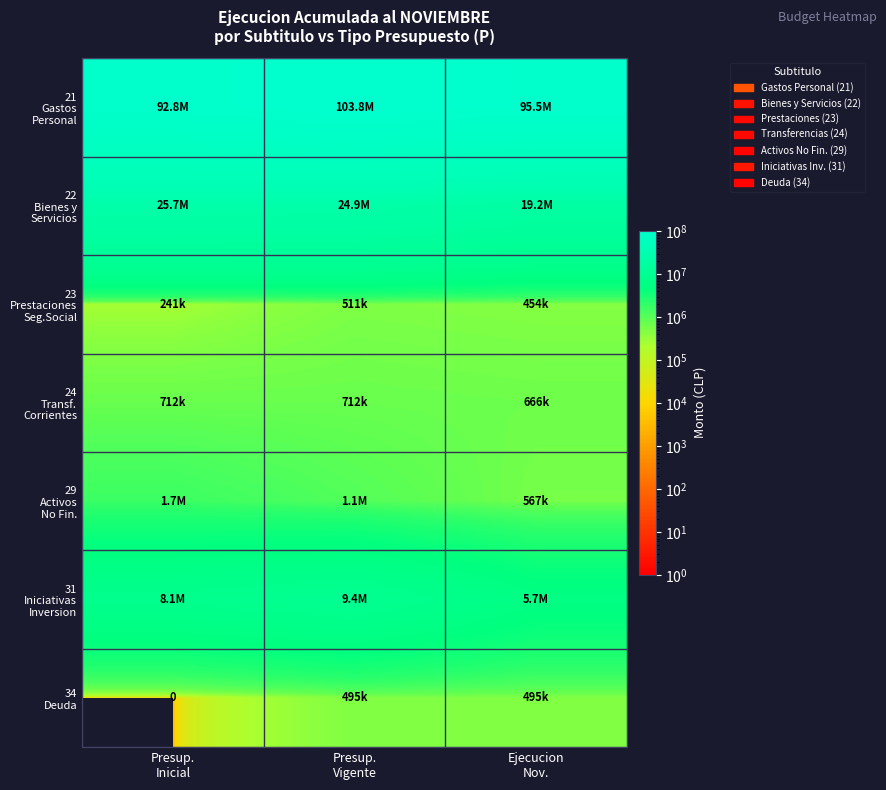

What is the greatest value displayed?

103809461